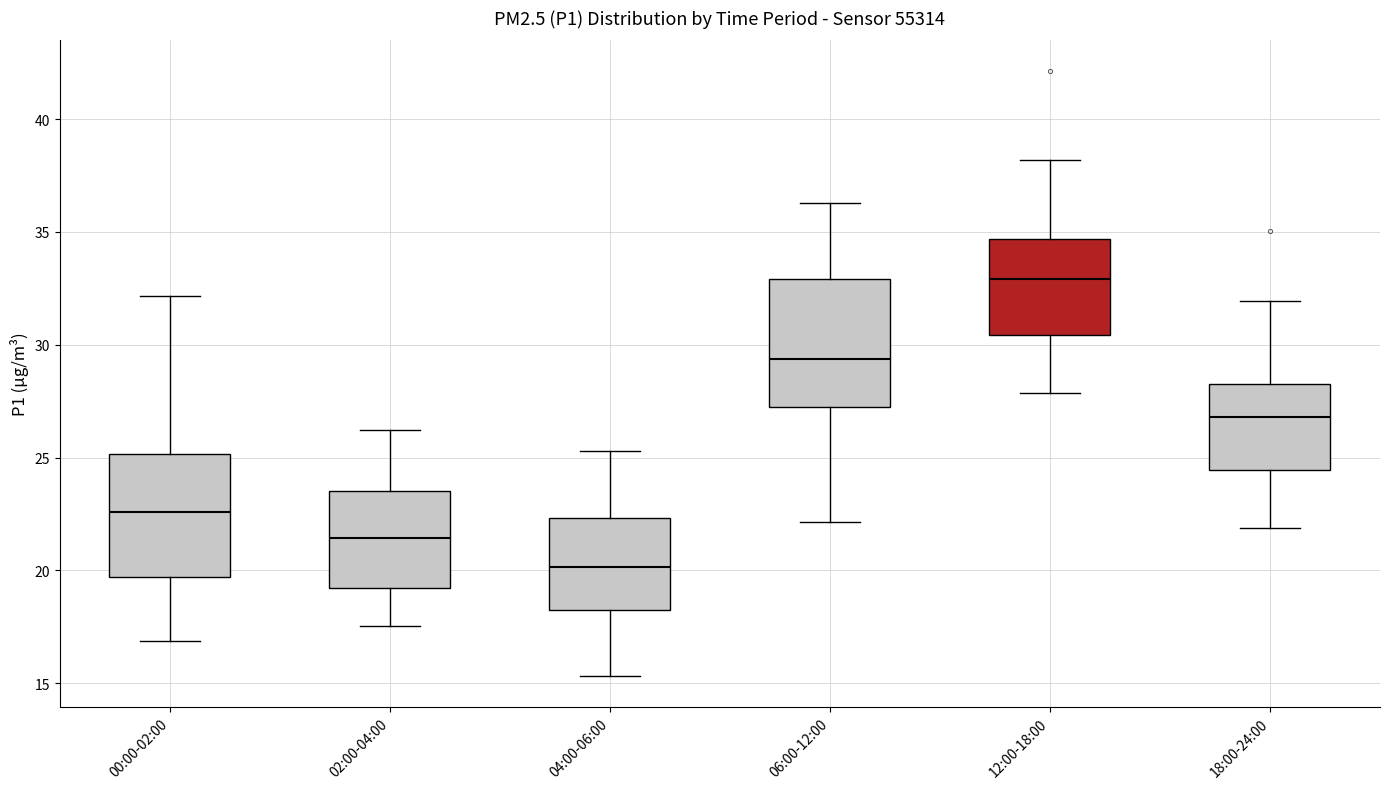

Where is the lower edge of the box for 04:00-06:00 on the y-axis? The values are not printed on the chart, so give them approximately, as read against the axis.

18.0